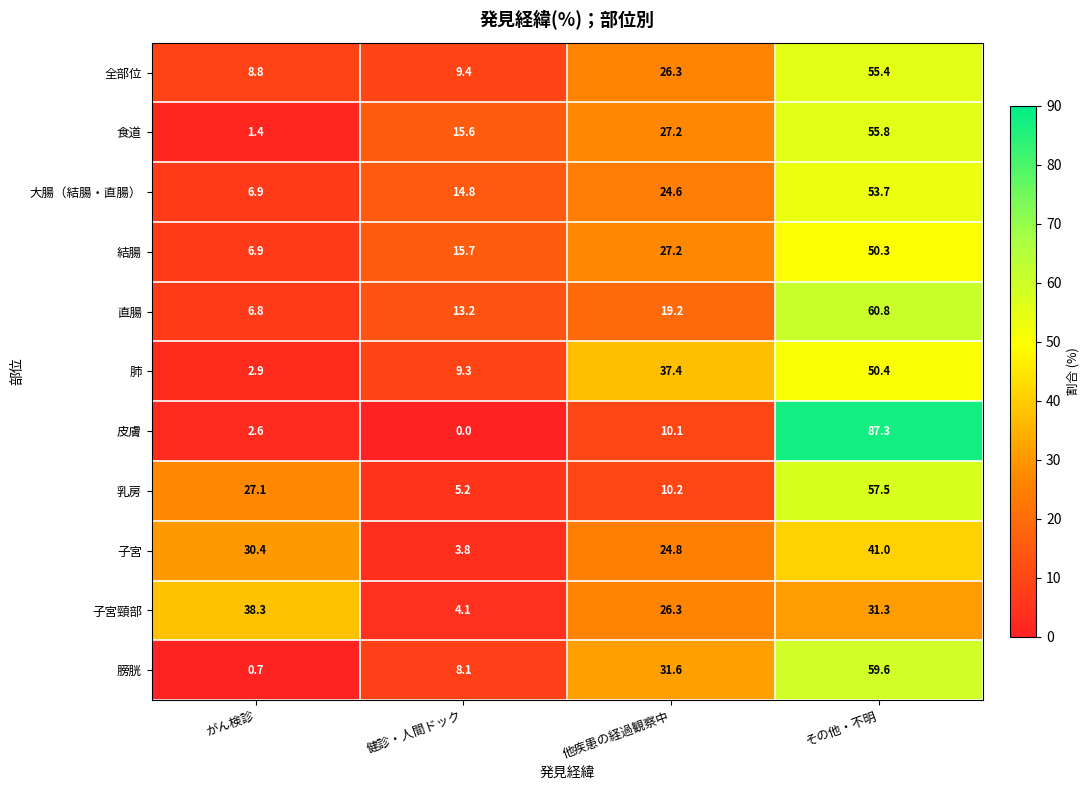

What is the difference between the maximum and minimum values in the 食道 series?

54.4